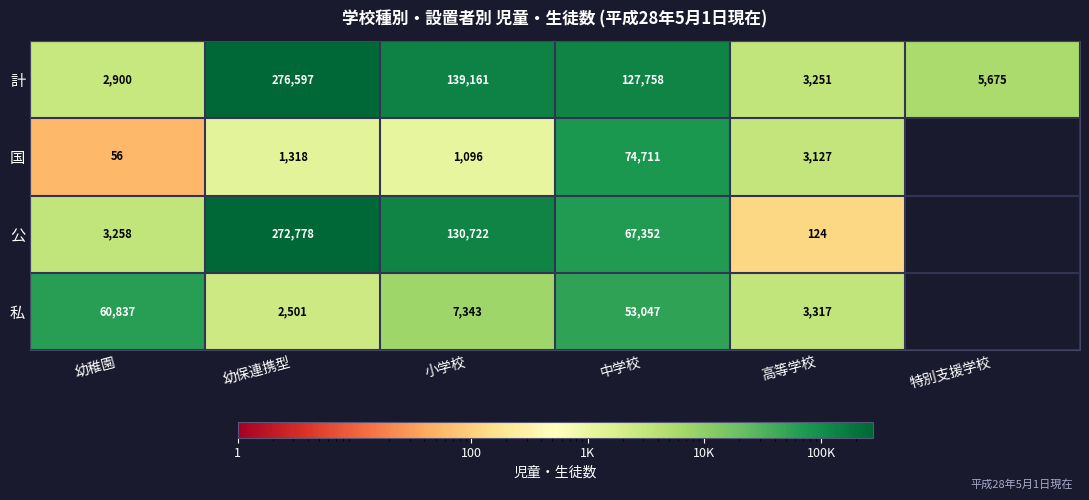

What is the difference between the maximum and minimum values in the 計 series?

273697